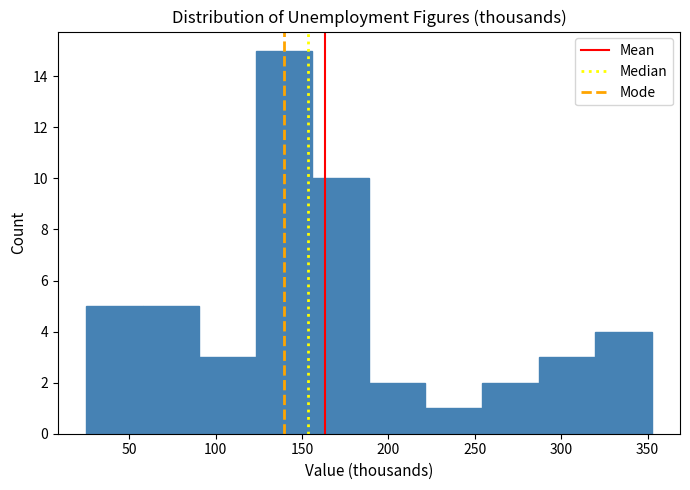

Which range on the x-axis has the tallest bar?

125 to 155